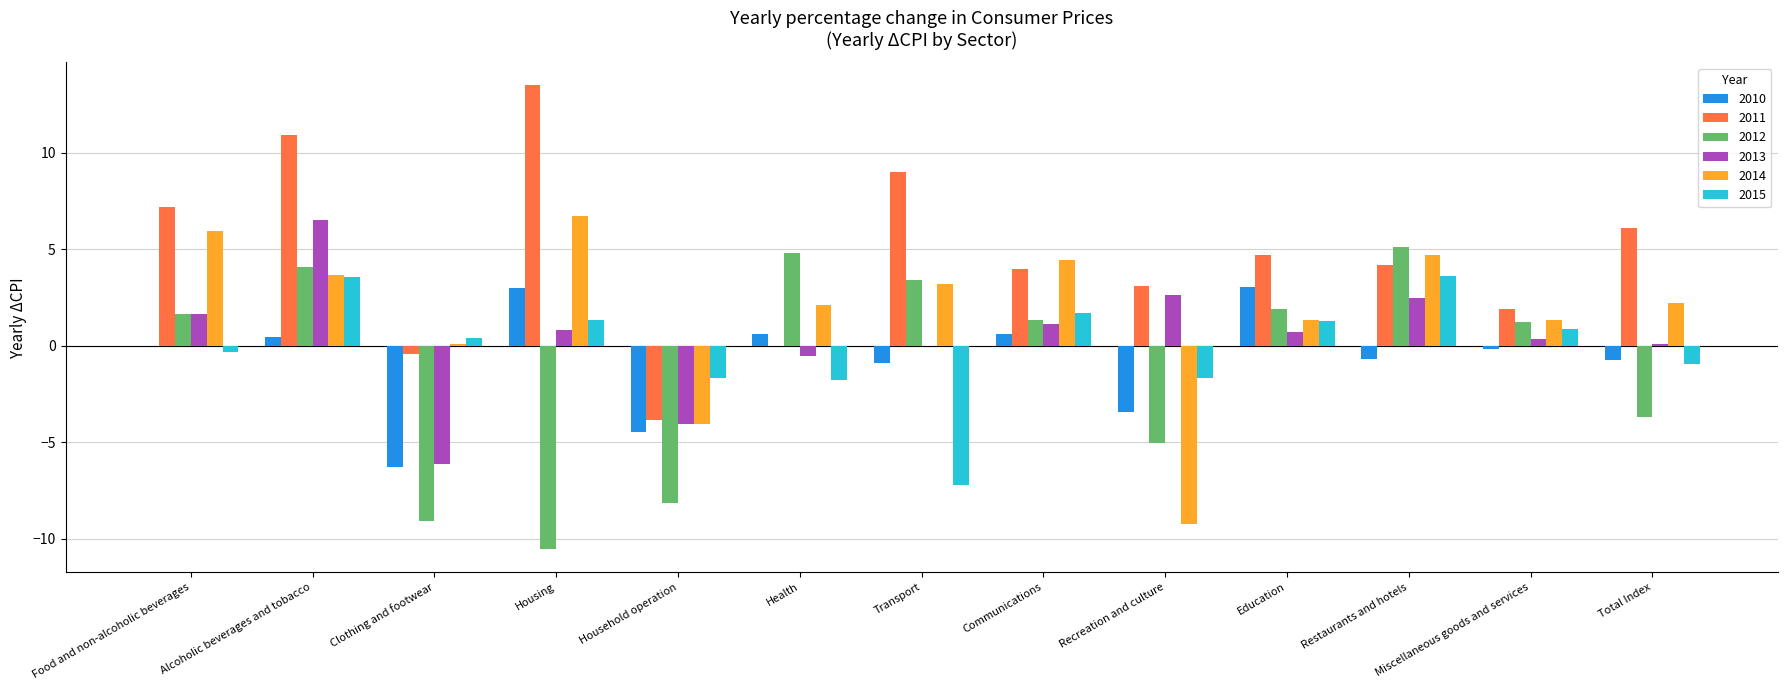

What is the maximum value for 2015?

3.6